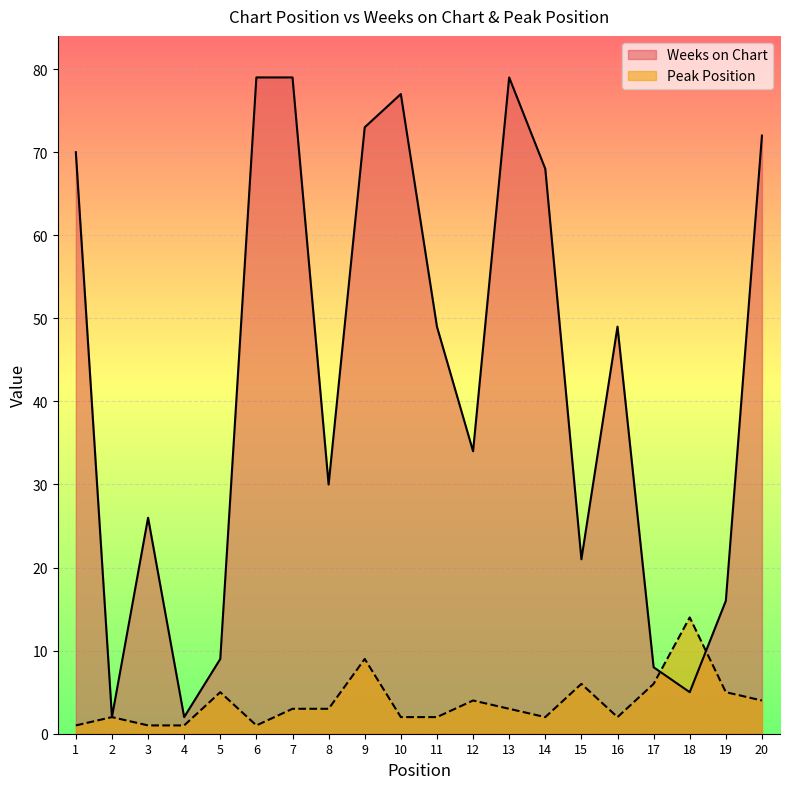

What is the sum of the Peak Position values at 18 and 14?

16